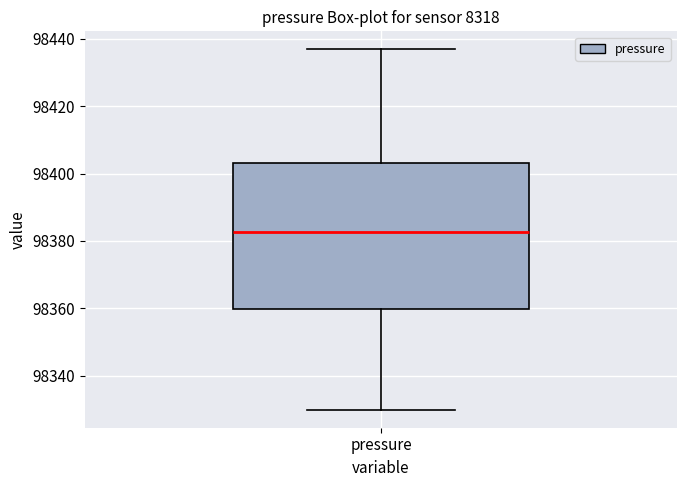

Read this box plot against the y-axis: the position of the median line, the range covered by the box, and the ends of both whiskers. The values are not printed on the chart, so give them approximately, as read against the axis.

median 98382, box 98360 to 98404, whiskers 98330 to 98436